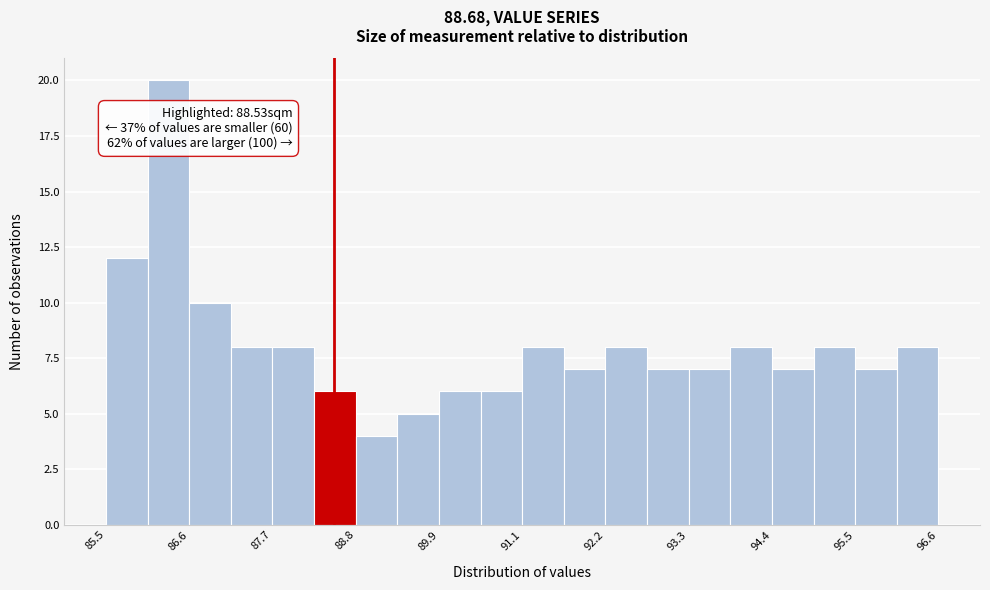

Read against the x-axis, roughly where is the centre of the tallest bar?

86.4